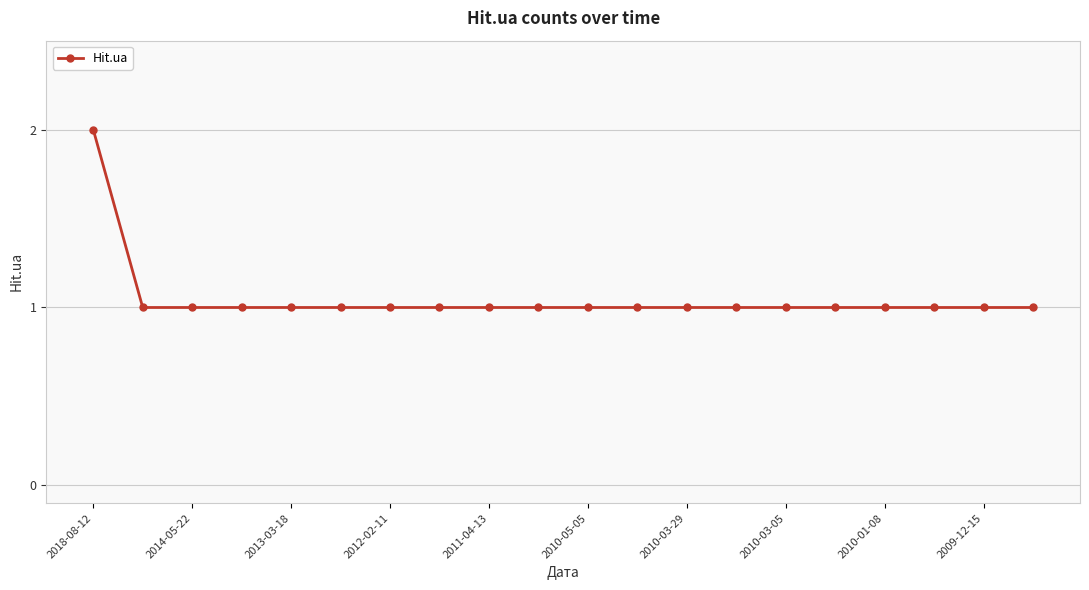

Reading right to left, extract all data points from this chart.

1	1	1	1	1	1	1	1	1	1	1	1	1	1	1	1	1	1	1	2